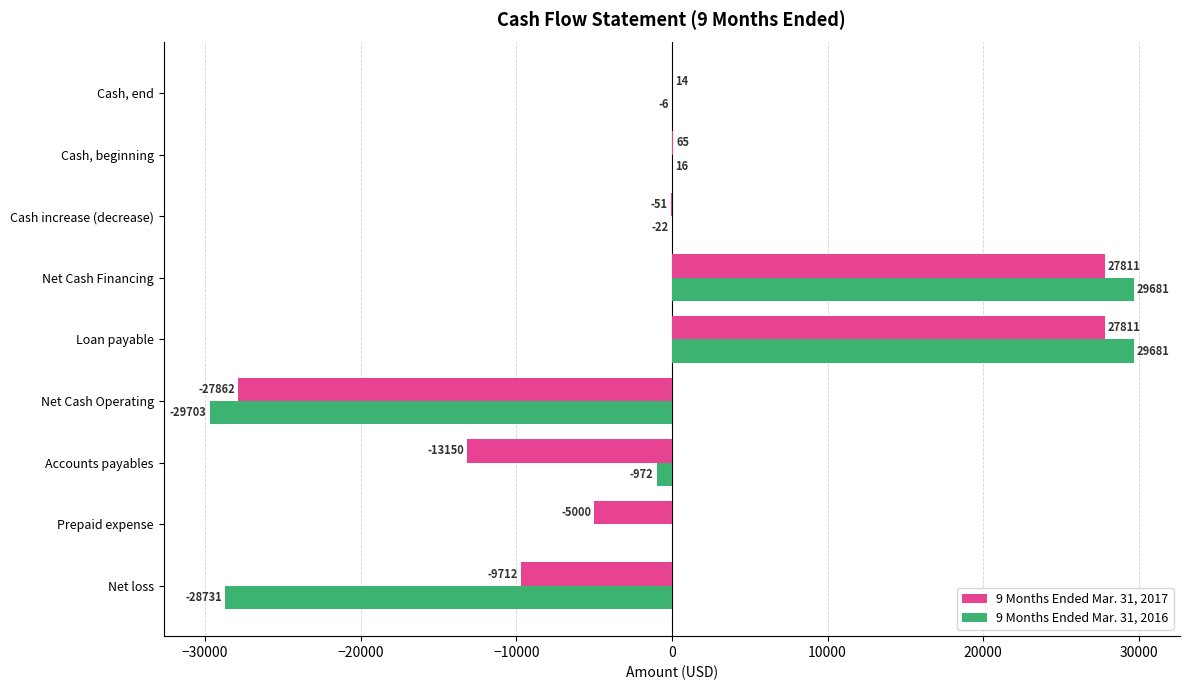

Which series has the largest total across all categories?

9 Months Ended Mar. 31, 2016